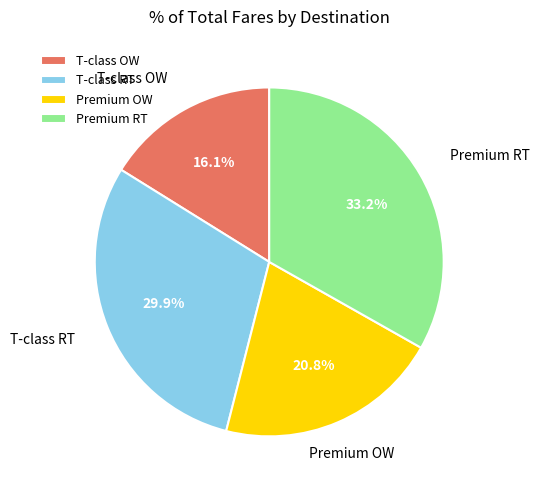

What percentage is NOT represented by T-class RT?

70.1%